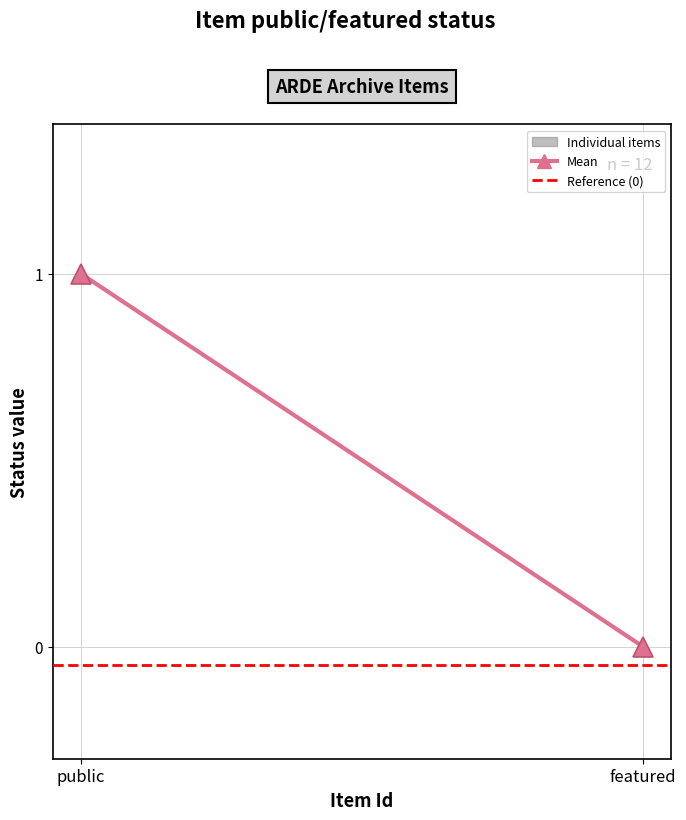

Reading left to right, extract all data points from this chart.

Mean: public=1.0	featured=0.0
Reference (0): public=-0.1	featured=-0.1